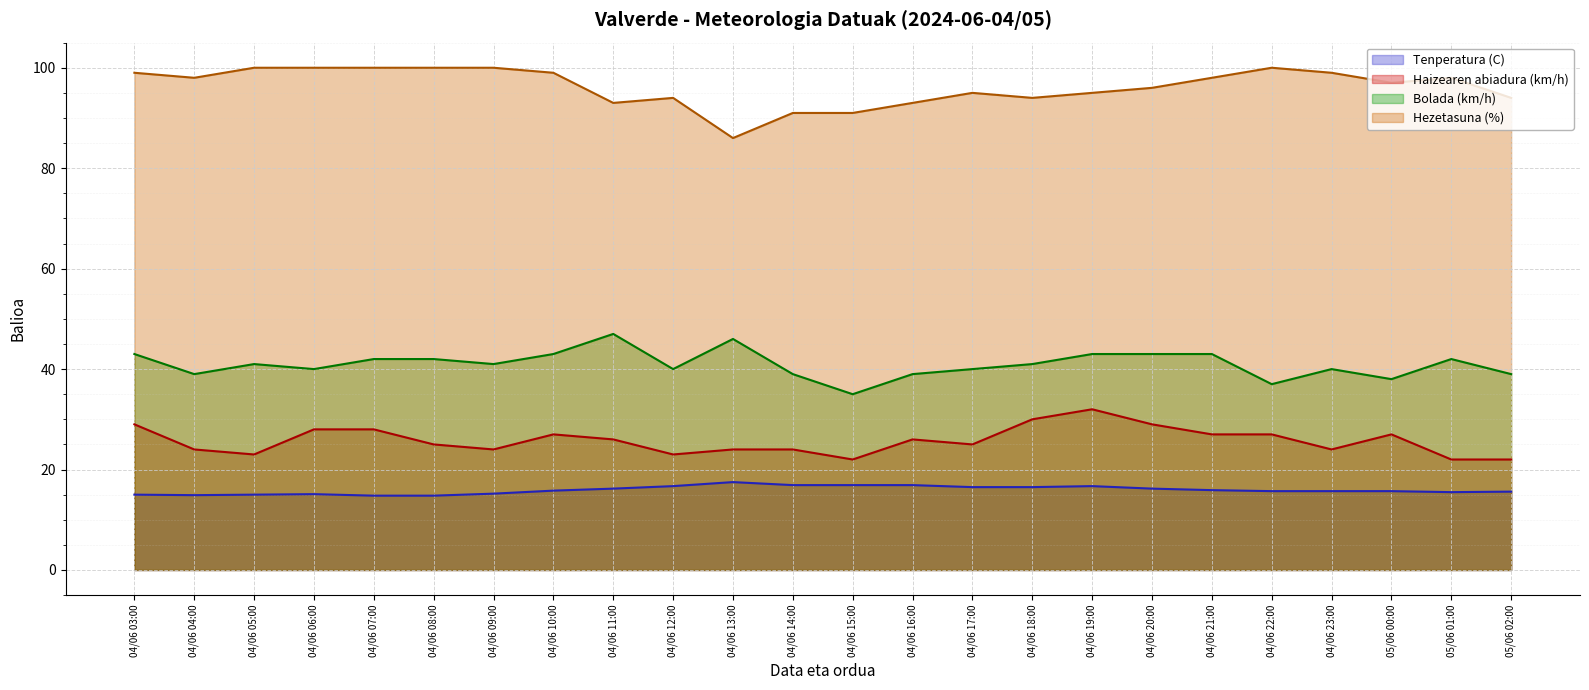

What is the label of the 2nd point from the left?

04/06 04:00